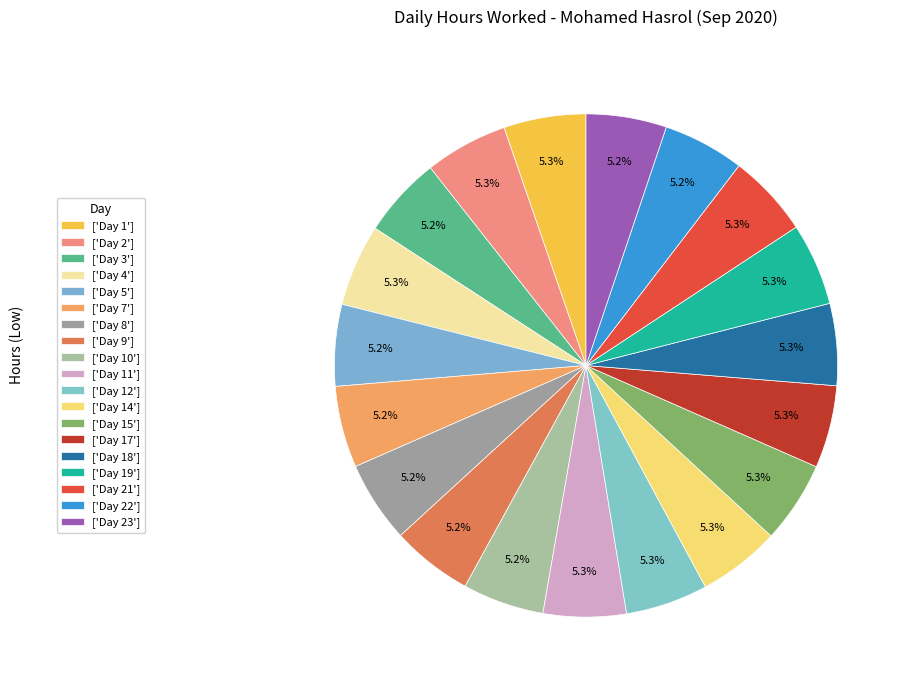

How many slices are in this pie chart?

19